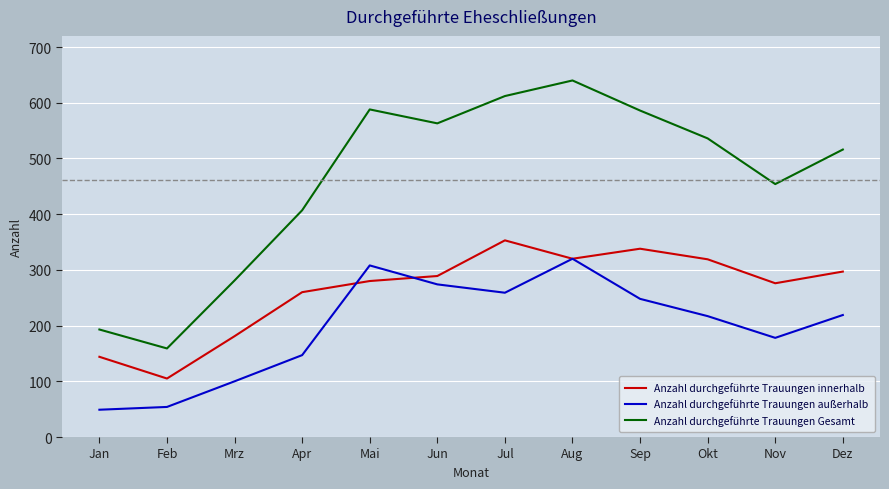

Which category has the highest value in the Anzahl durchgeführte Trauungen außerhalb series?

Aug